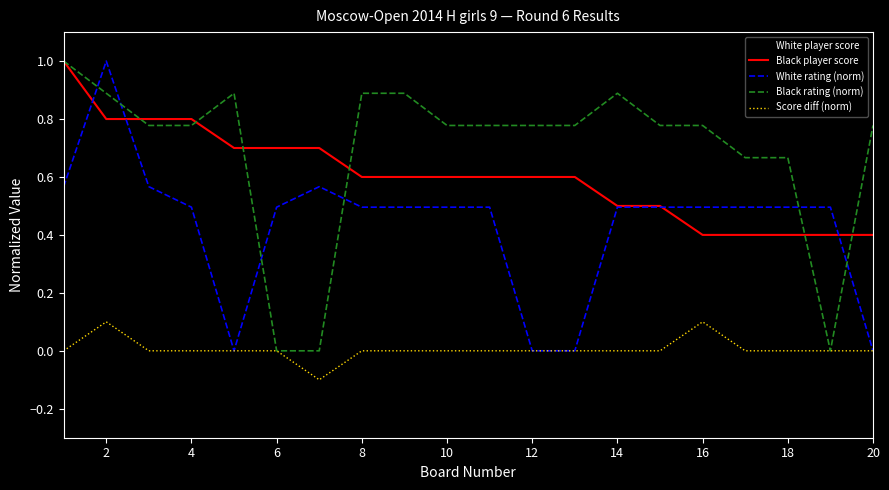

True or false: White player score and Score diff (norm) cross at least once.

False